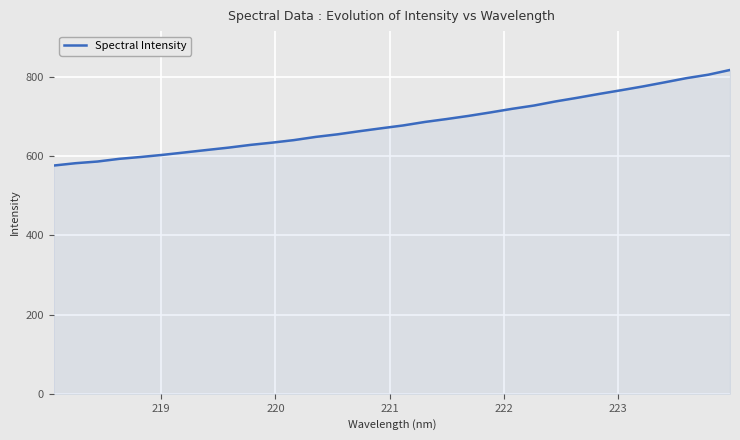

How many lines are shown in the chart?

1